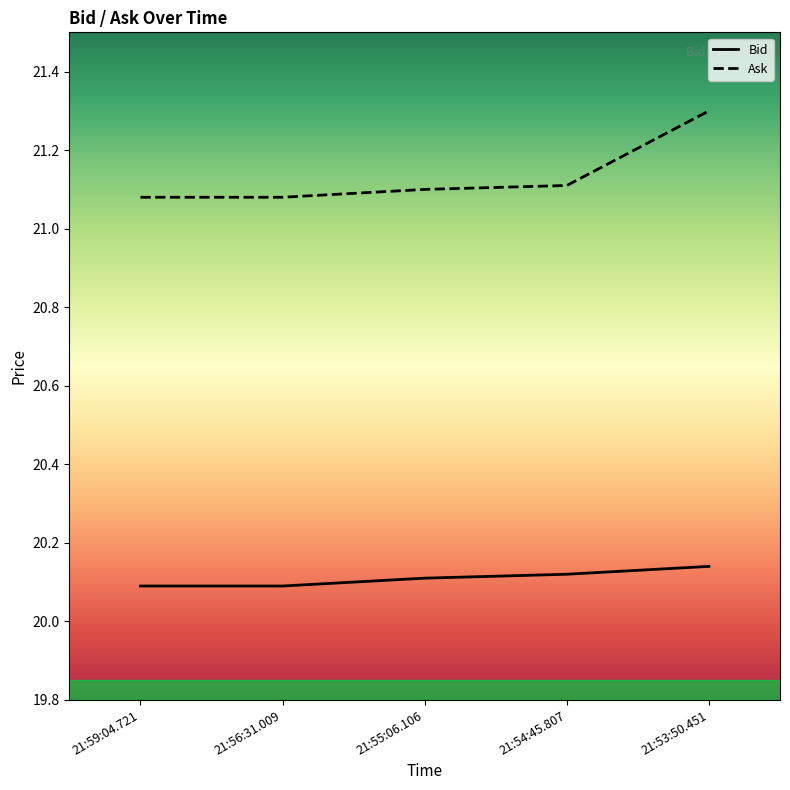

What is the difference between the maximum and minimum values in the Ask series?

0.2